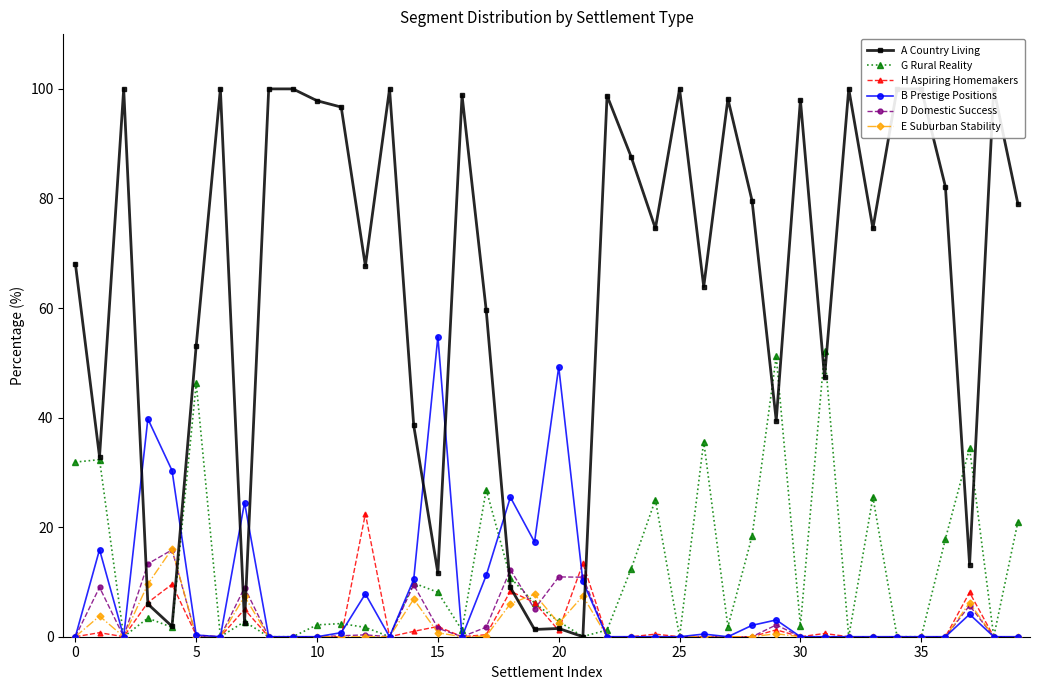

The value of D Domestic Success at 25 is 0.0. True or false?

True